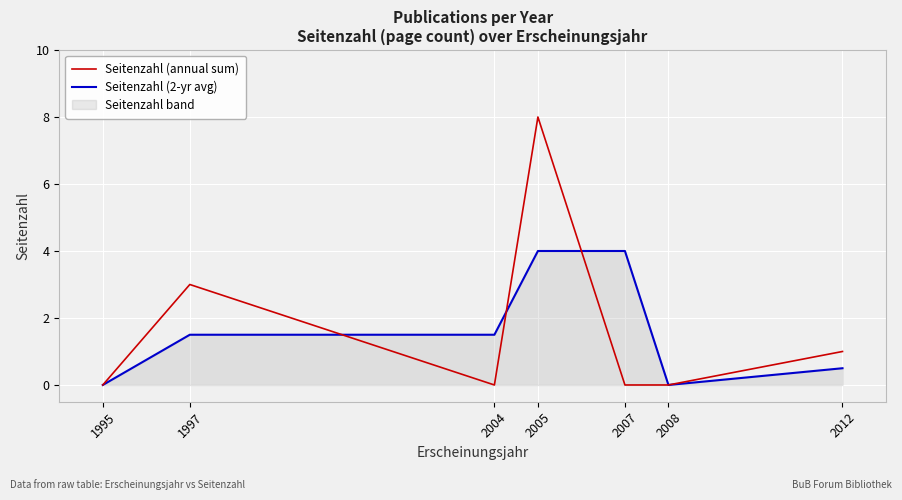

What is the sum of all Seitenzahl (2-yr avg) values?

11.5